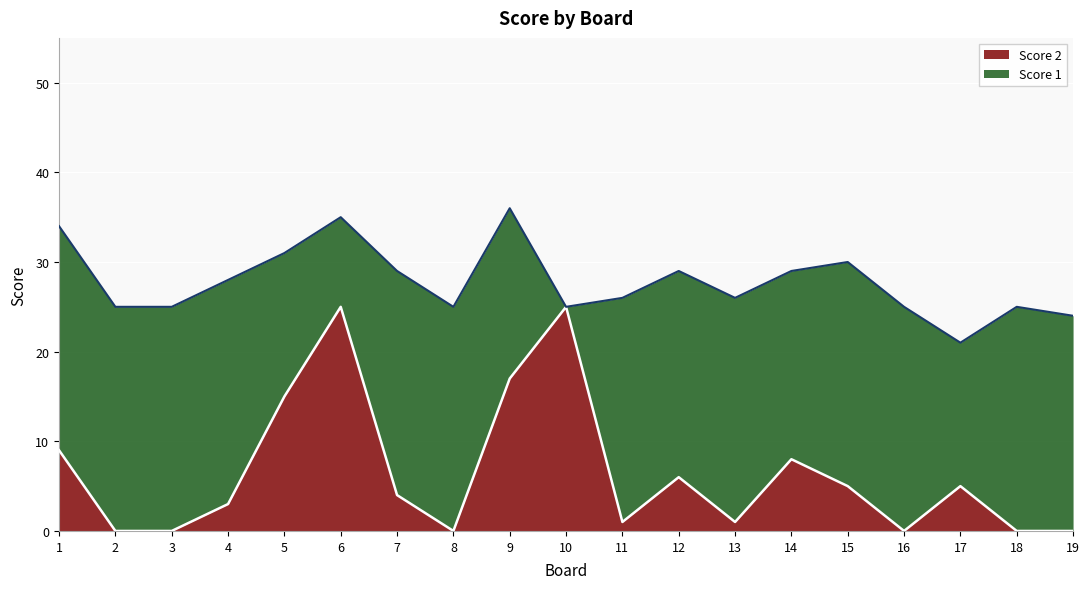

Reading right to left, what are all the values shown in this chart?

0	0	5	0	5	8	1	6	1	25	17	0	4	25	15	3	0	0	9